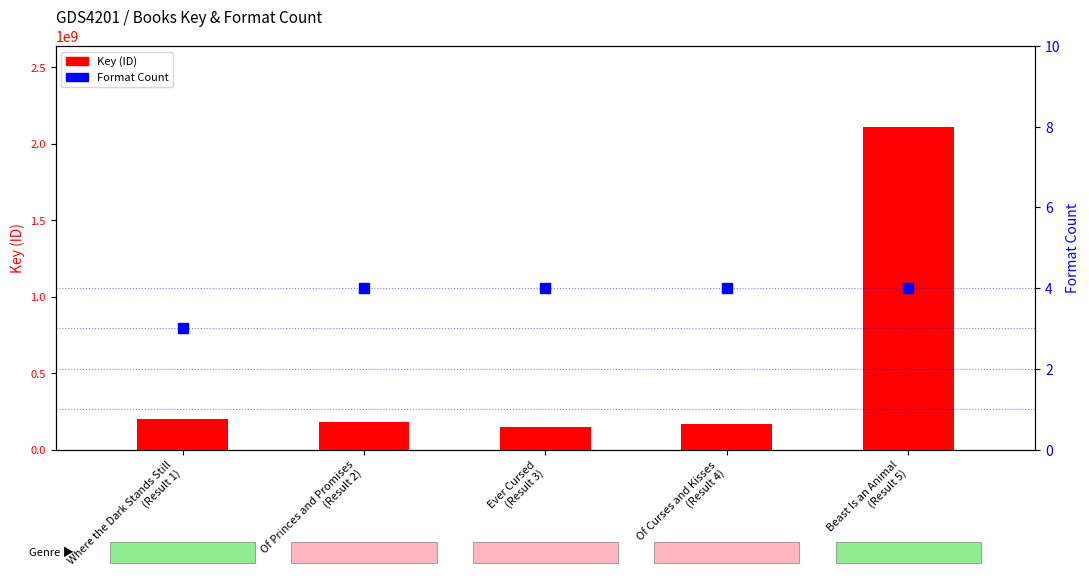

Which series has the largest Y range (max minus min)?

Key (ID)